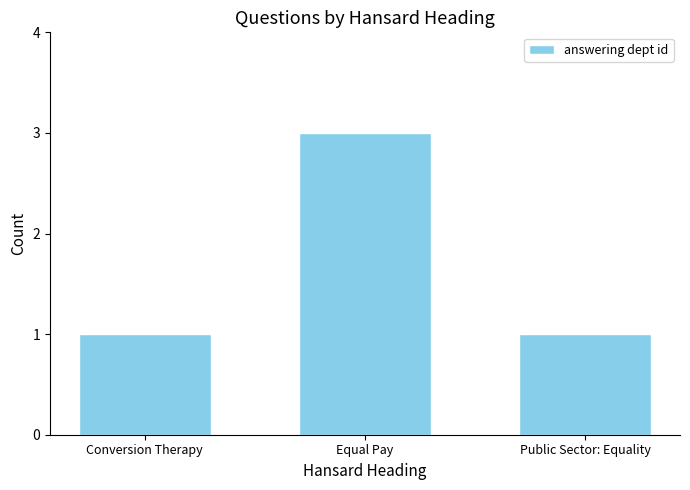

What position from the right is Conversion Therapy?

3